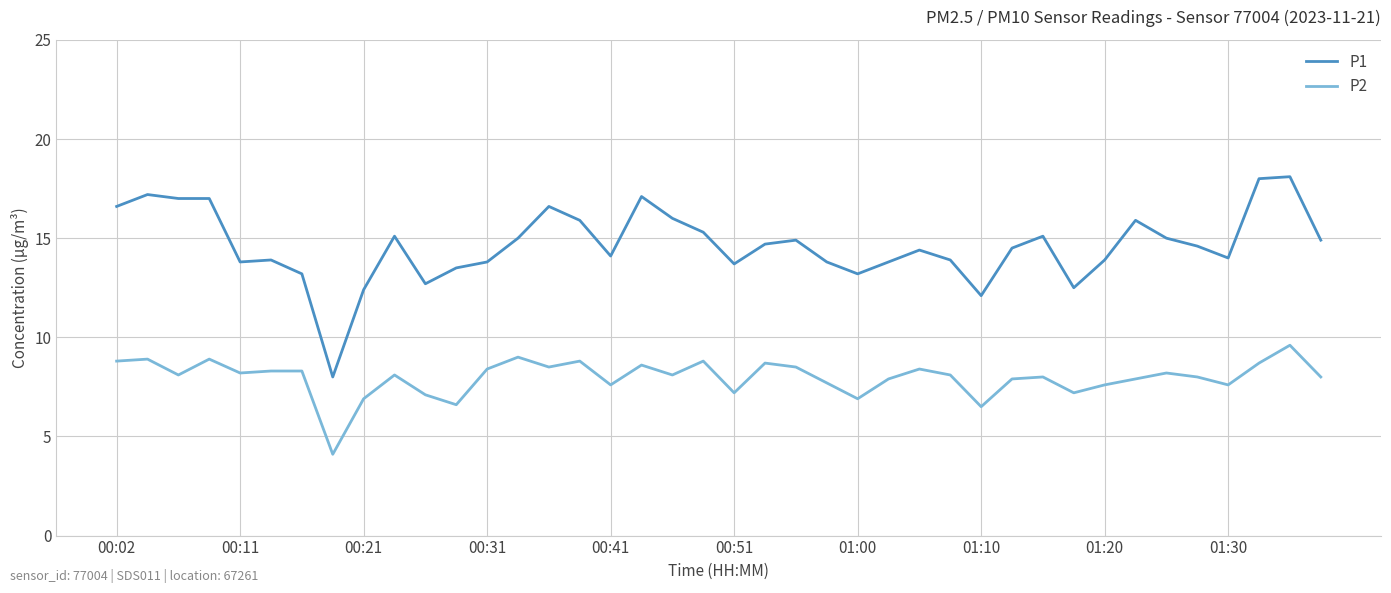

List the series in order of their peak value, lowest first.

P2, P1